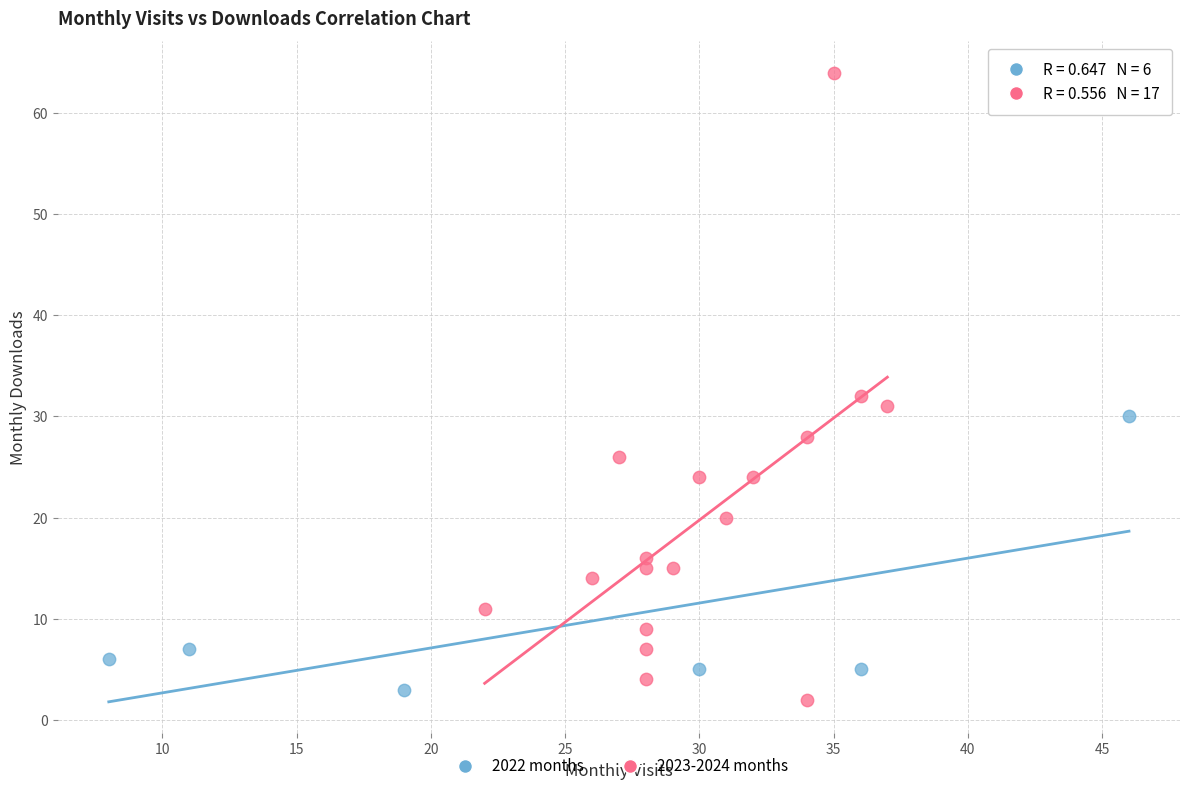

Which series has the widest spread of Y values?

2023-2024 months